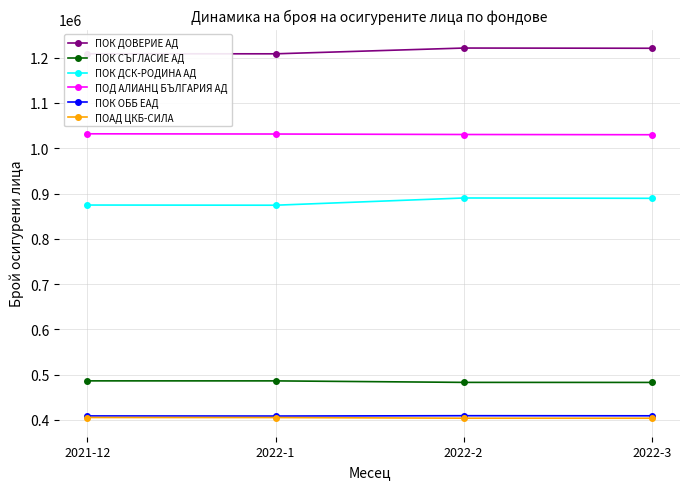

The value of ПОК ДОВЕРИЕ АД at 2021-12 is 1854616. True or false?

False